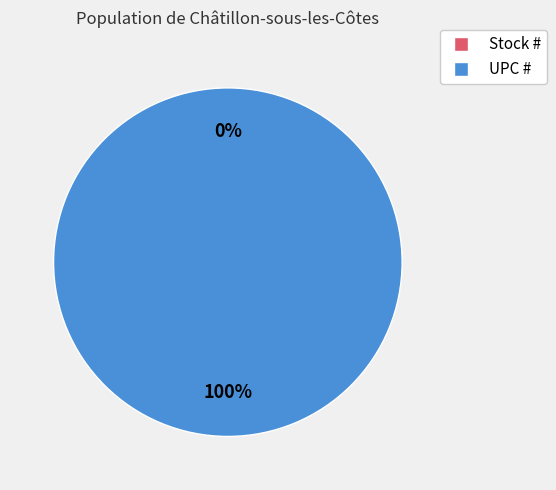

How many slices are in this pie chart?

2